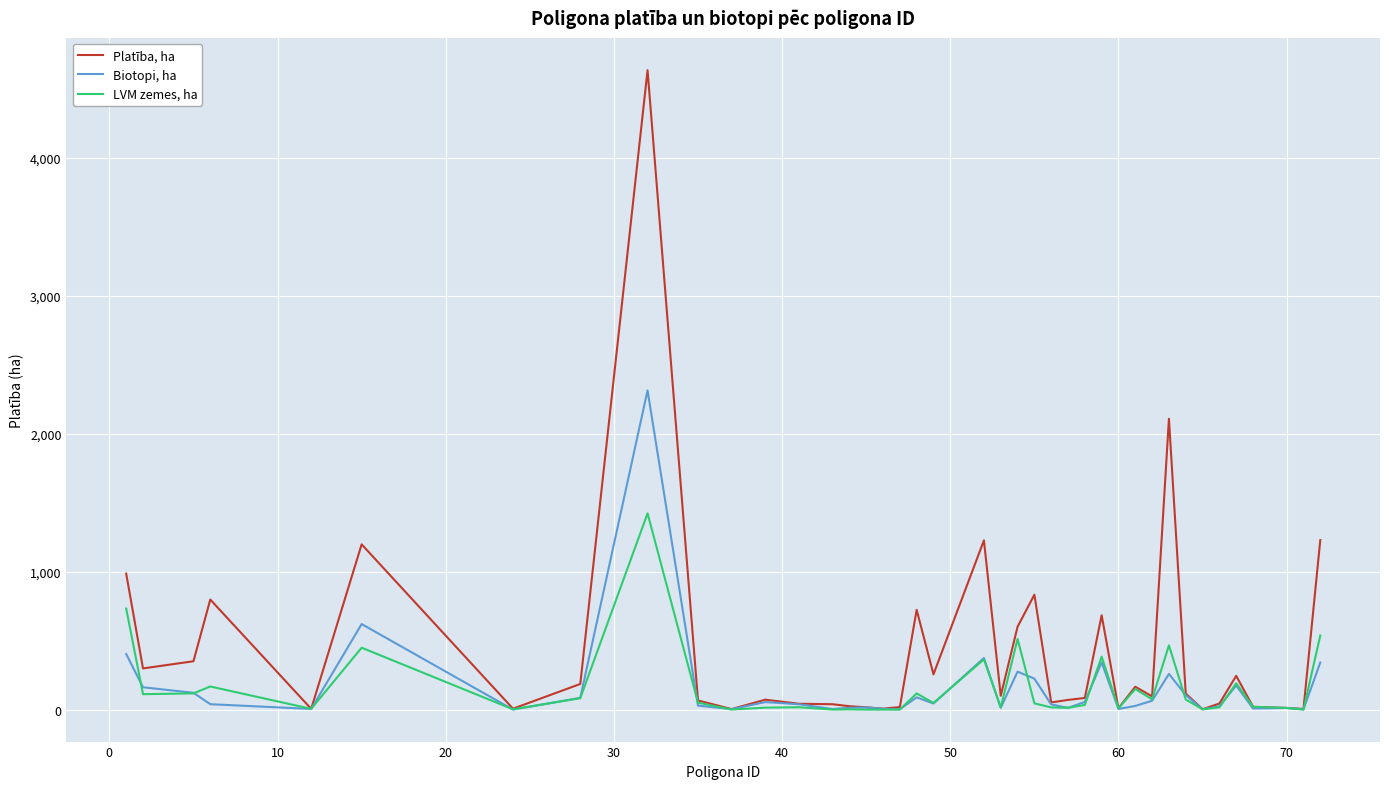

Rank the series by their maximum value, from highest to lowest.

Platība, ha, Biotopi, ha, LVM zemes, ha